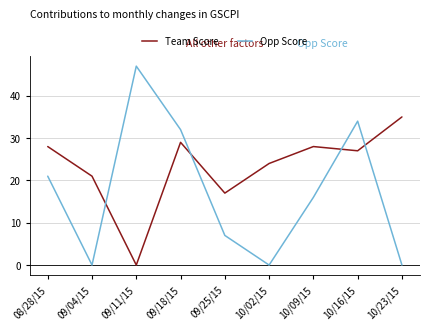

Does the chart have visible grid lines?

Yes